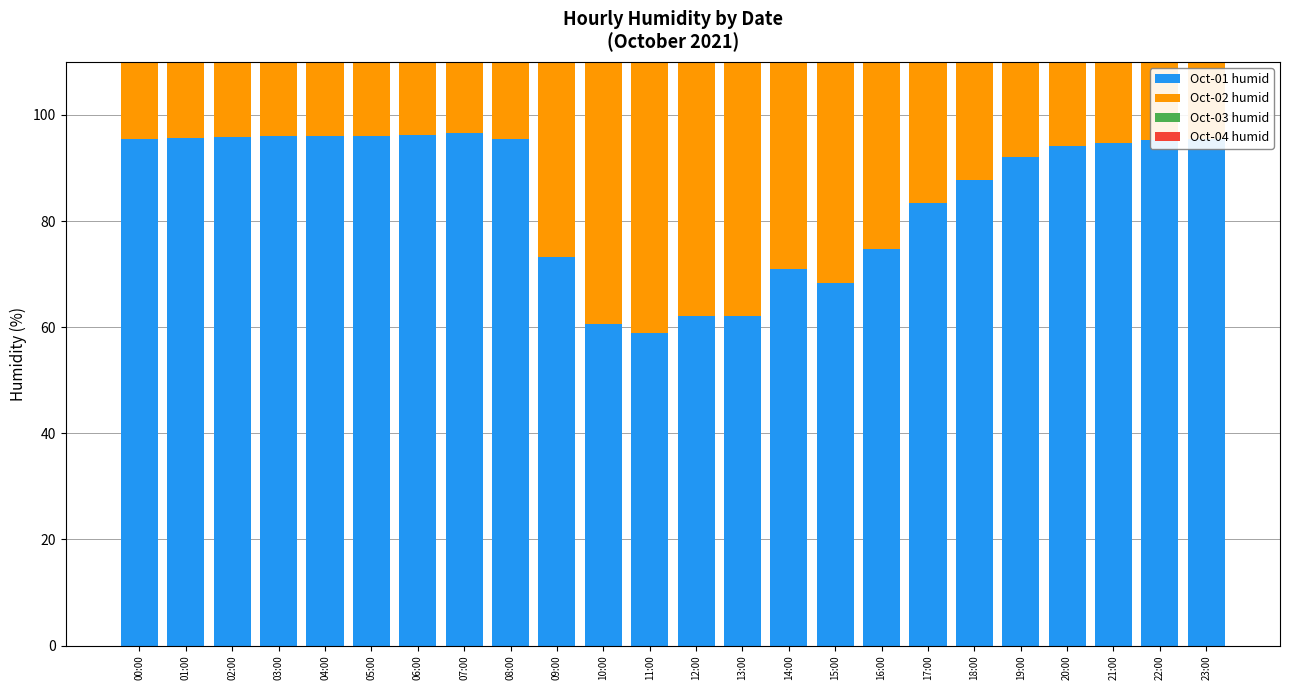

The value of Oct-02 humid at 20:00 is 164.0. True or false?

False